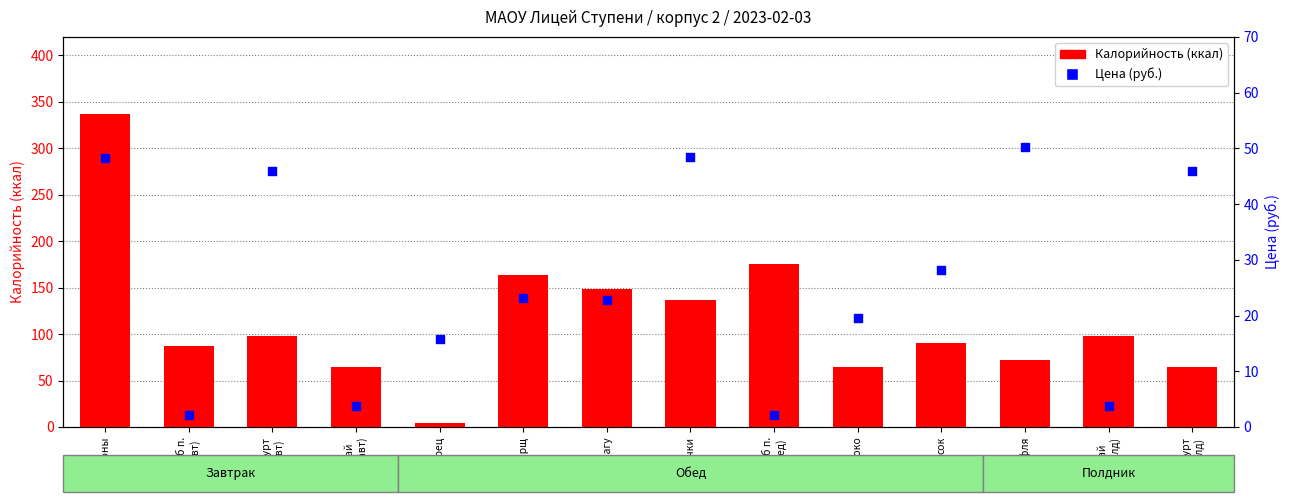

At which category is the sum across all series the highest?

макароны